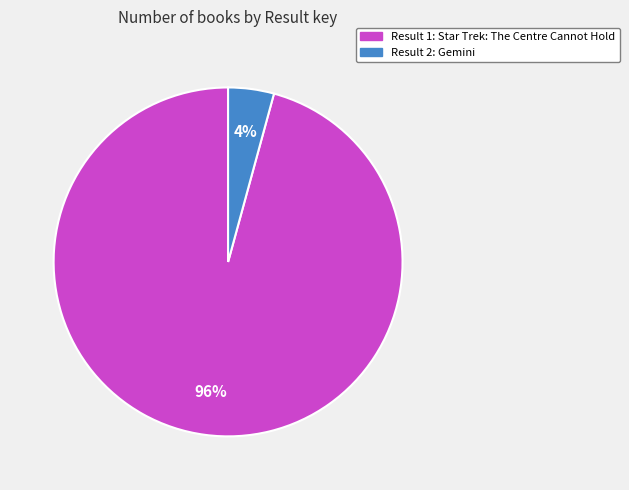

What percentage is the Result 1: Star Trek: The Centre Cannot Hold slice, to the nearest percent?

96%